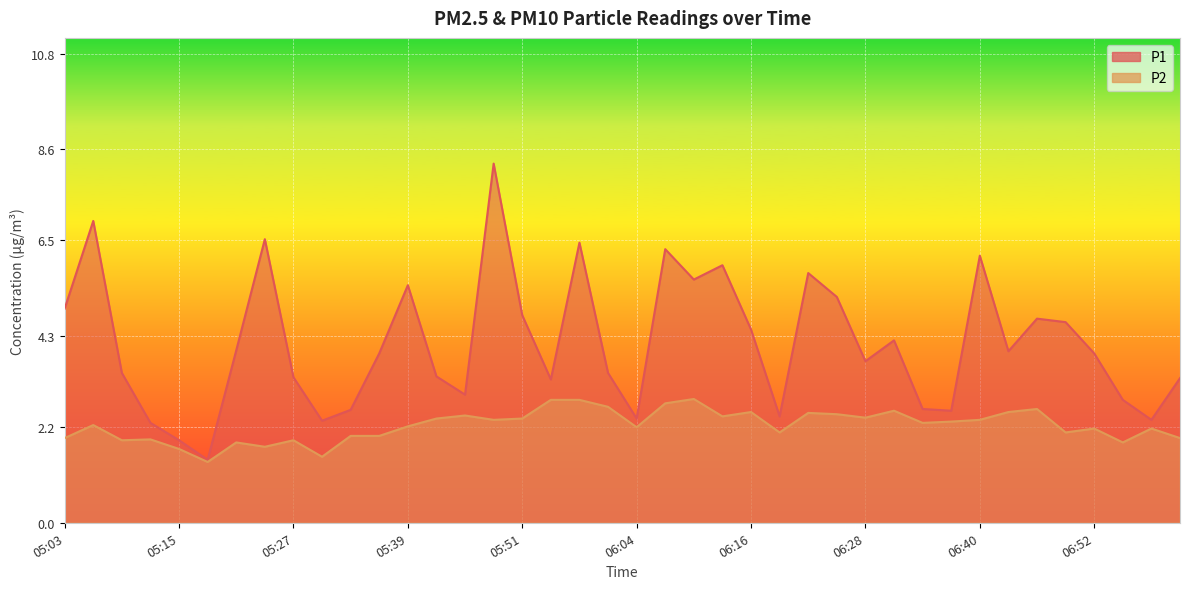

True or false: P2 and P1 intersect in this chart.

False